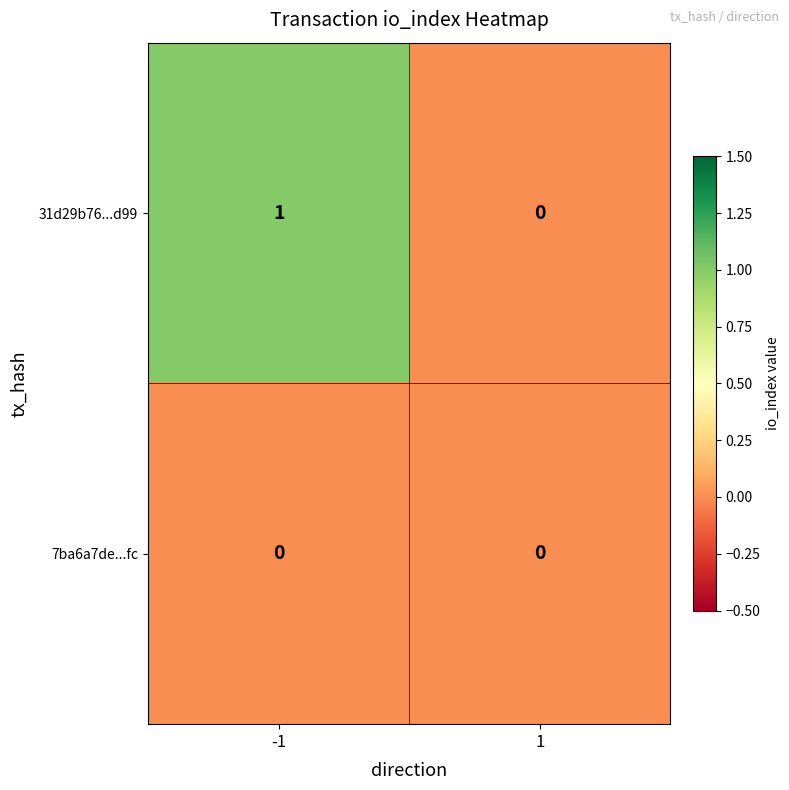

Which series has the largest range (max minus min)?

31d29b76...d99